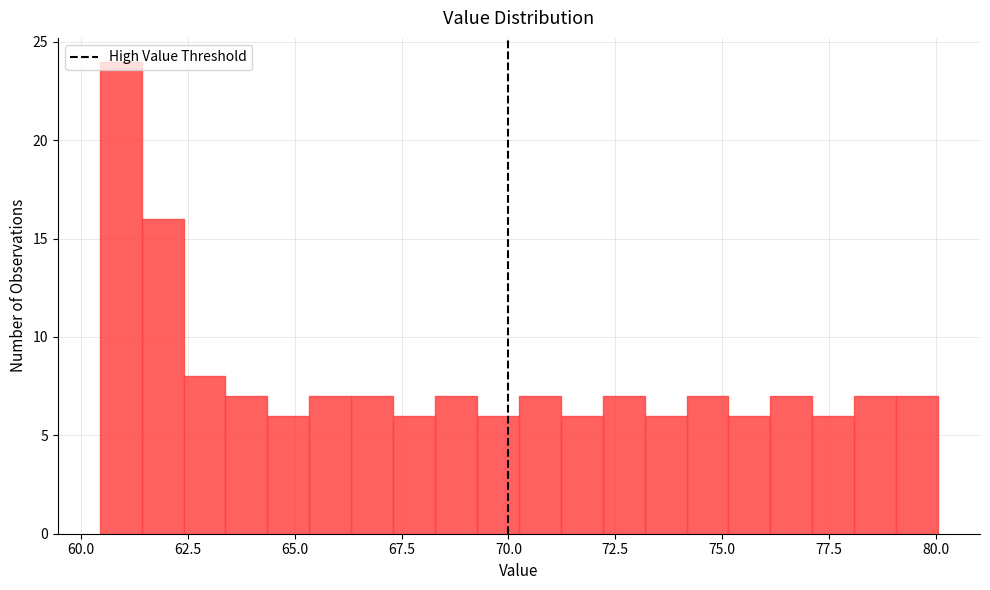

Around what value on the x-axis is the tallest bar? Give the approximate position of its centre, as read against the axis.

61.0